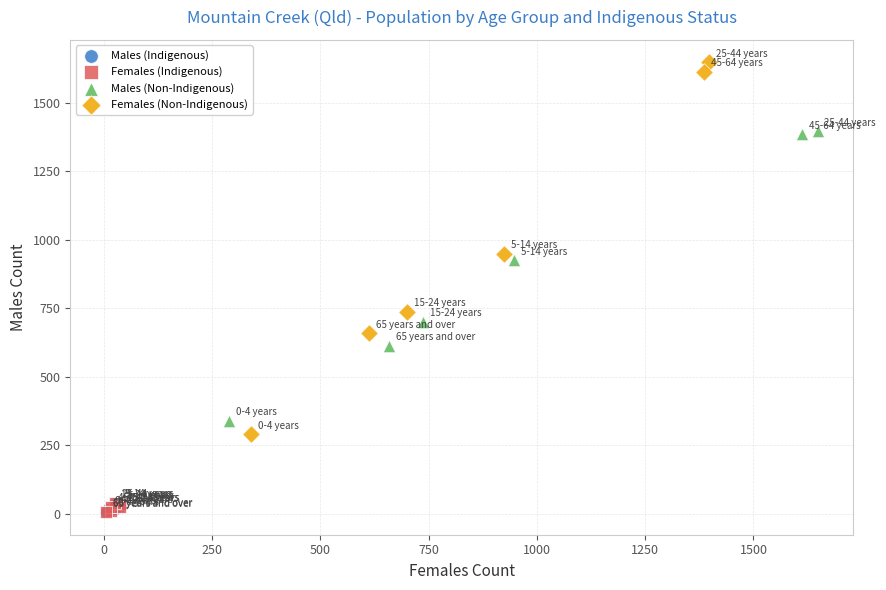

Which series has the largest Y range (max minus min)?

Females (Non-Indigenous)